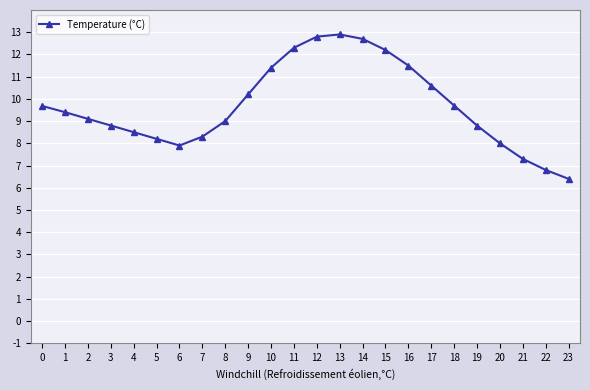

True or false: there are more than 0 points higher than both neighbors.

True